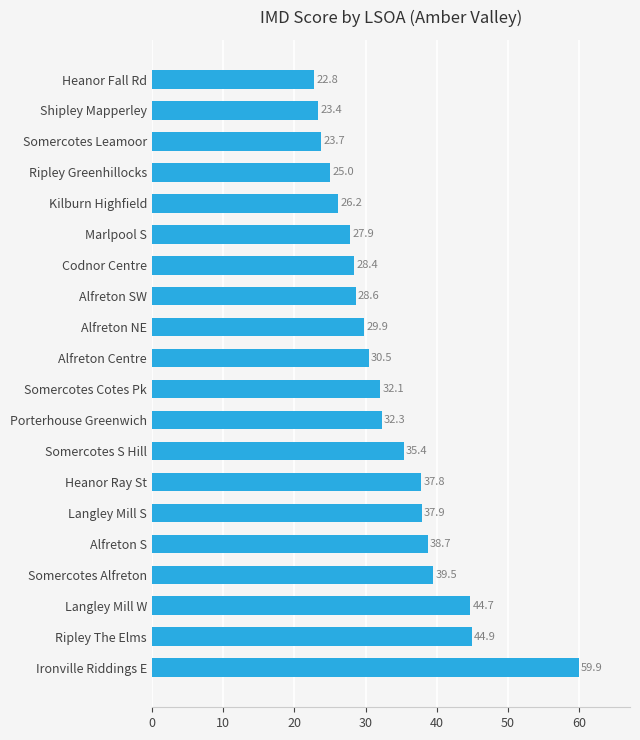

List the labels in order of value, smallest first.

Heanor Fall Rd, Shipley Mapperley, Somercotes Leamoor, Ripley Greenhillocks, Kilburn Highfield, Marlpool S, Codnor Centre, Alfreton SW, Alfreton NE, Alfreton Centre, Somercotes Cotes Pk, Porterhouse Greenwich, Somercotes S Hill, Heanor Ray St, Langley Mill S, Alfreton S, Somercotes Alfreton, Langley Mill W, Ripley The Elms, Ironville Riddings E